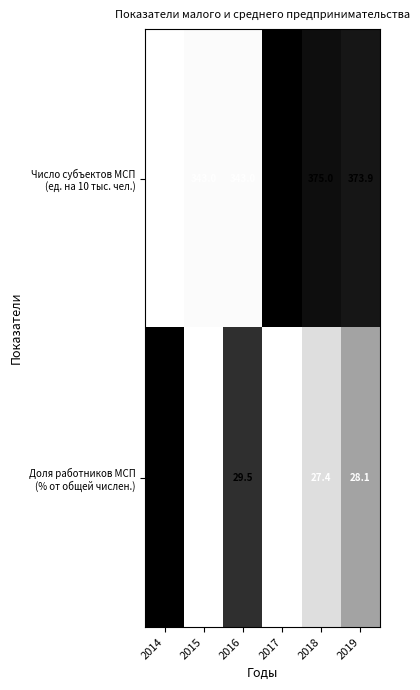

At which category is the sum across all series the highest?

2017